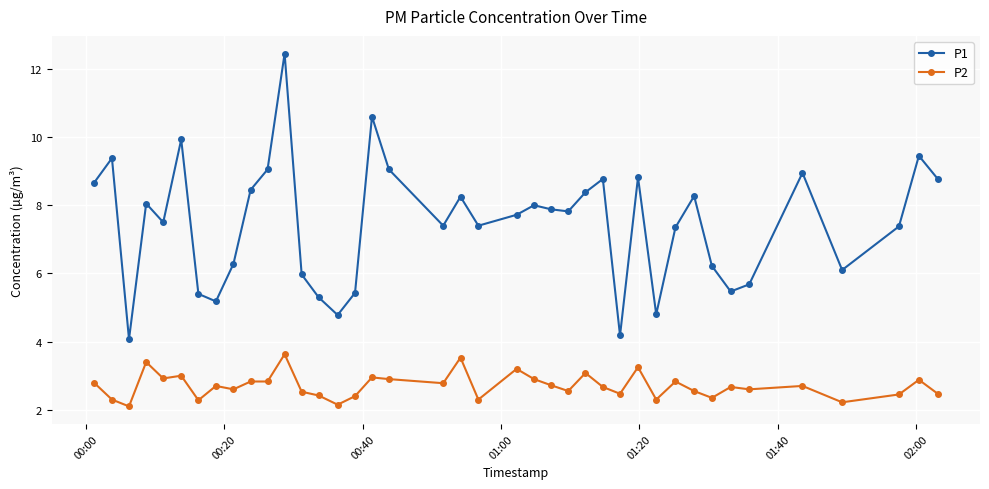

What is the lowest value of the P1 series?

4.1